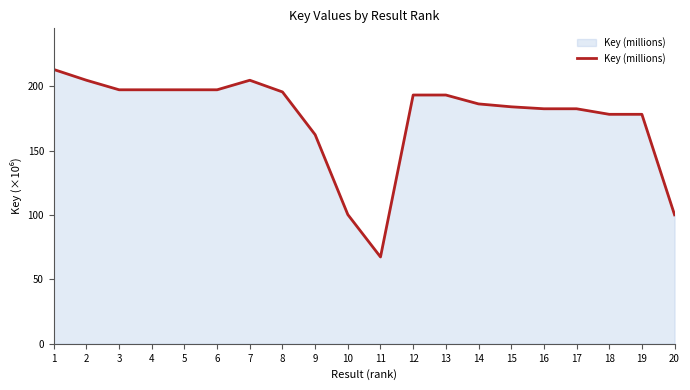

True or false: the data shows 100.4 at 10.

True